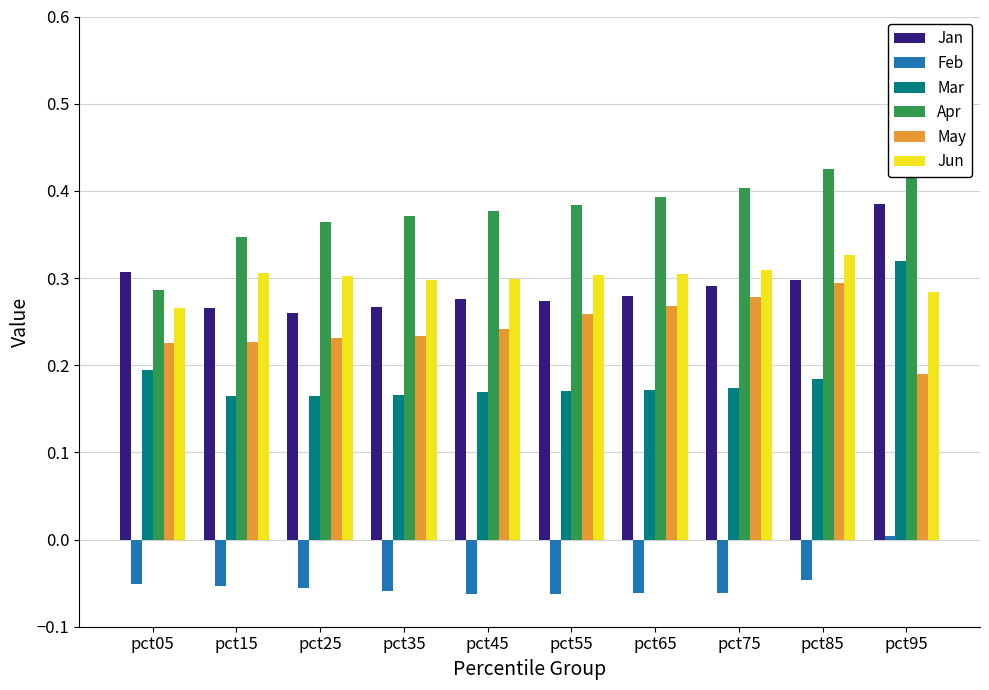

At which label does Feb first exceed 0?

pct95